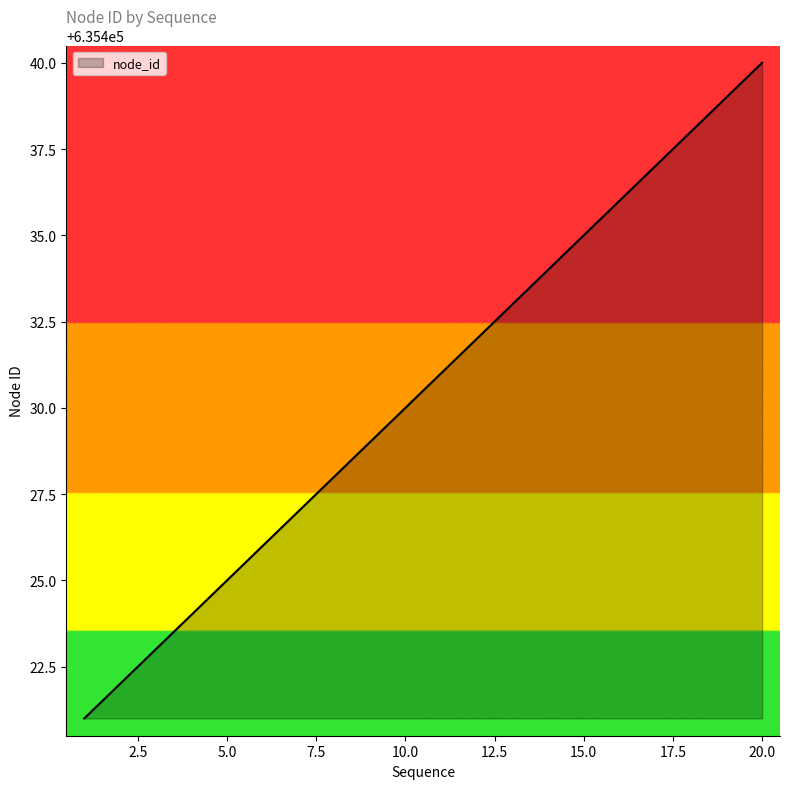

What is the maximum value shown in the chart?

635440